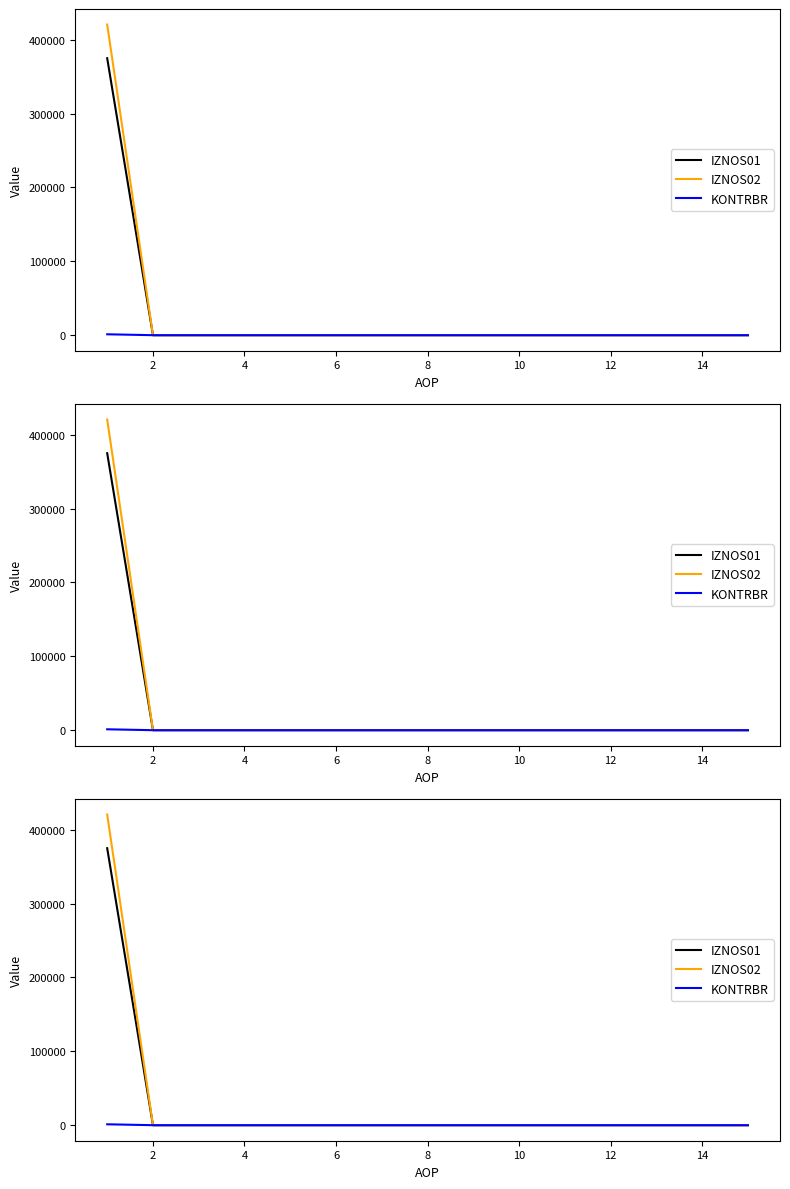

How many distinct data groups are displayed?

3